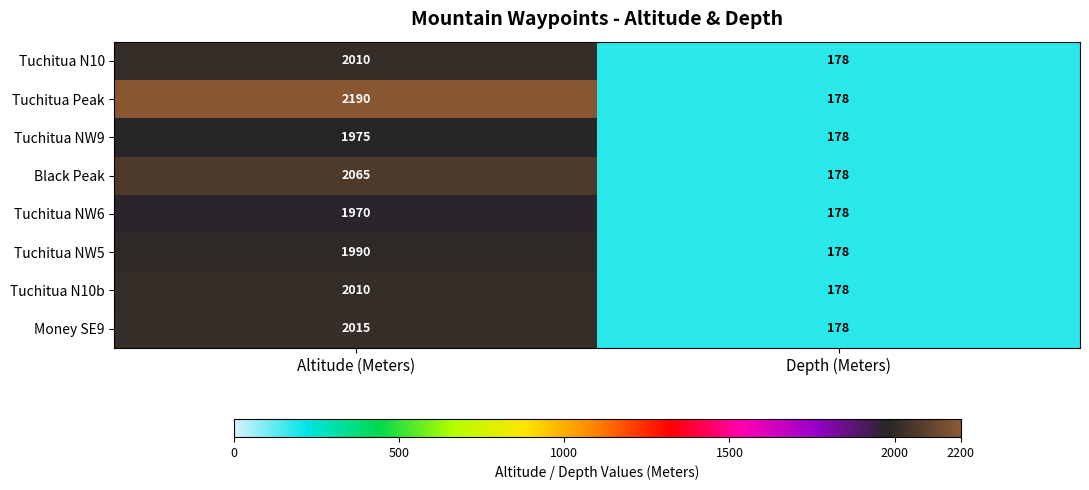

How many series are shown in this chart?

8